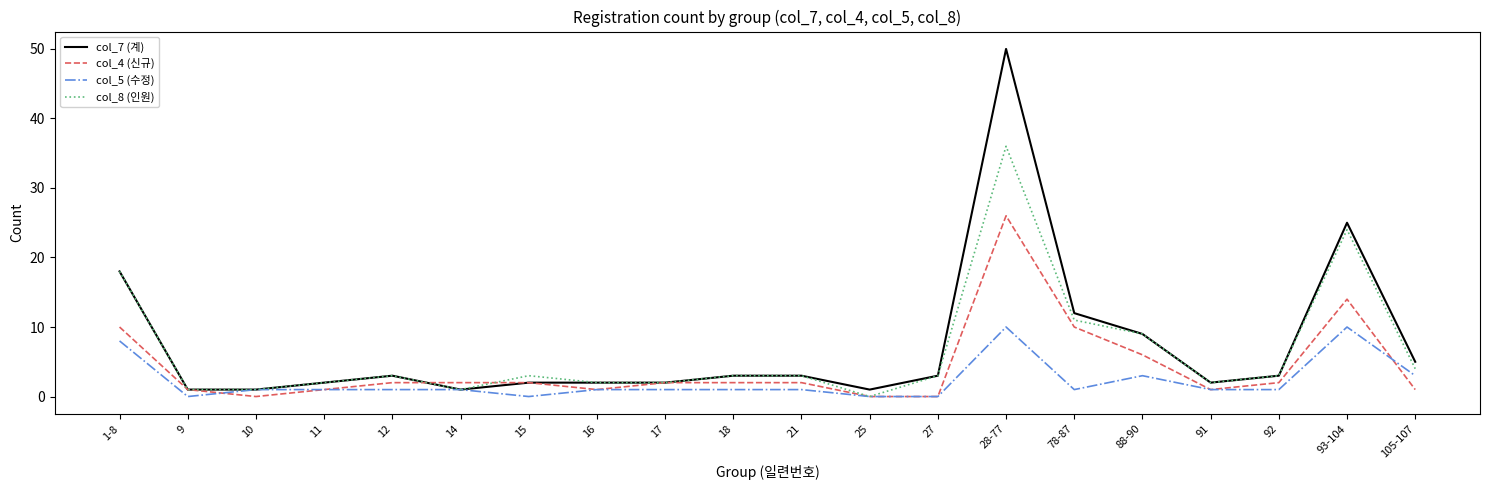

Which series has the largest range (max minus min)?

col_7 (계)